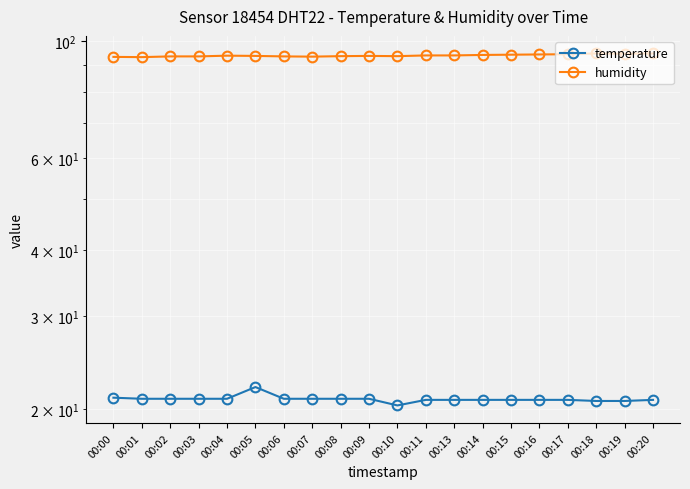

Read the temperature value at 00:20.

20.8